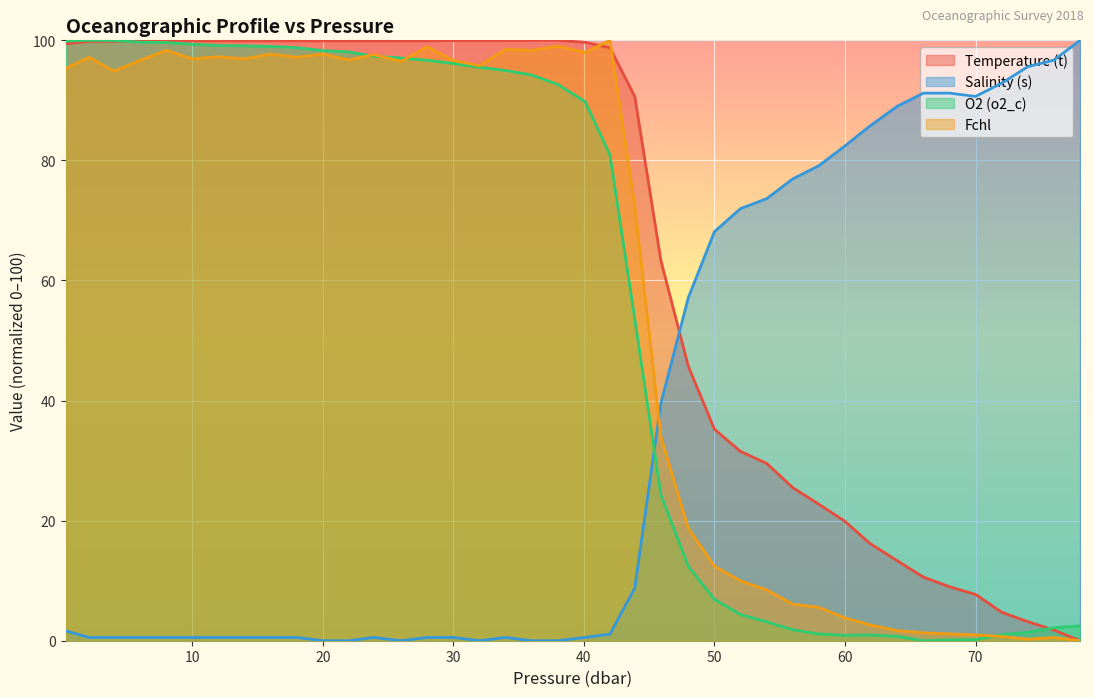

Where is O2 (o2_c) nearest to the value 50?

43.9